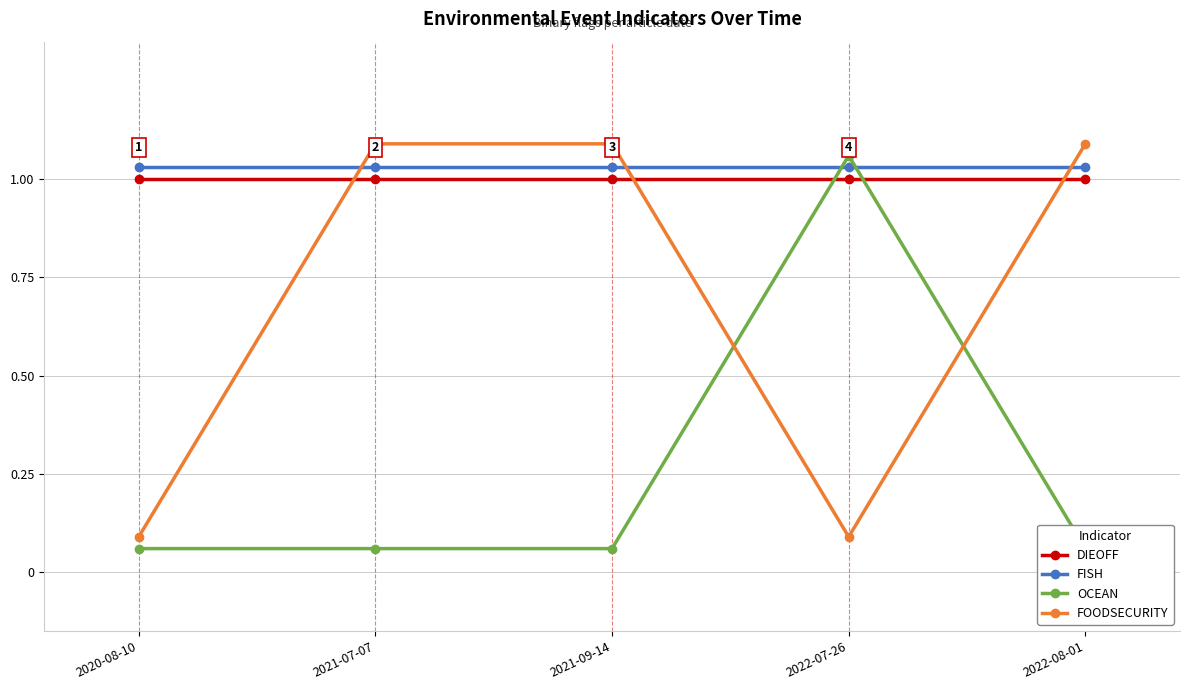

What is the sum of all OCEAN values?

1.3